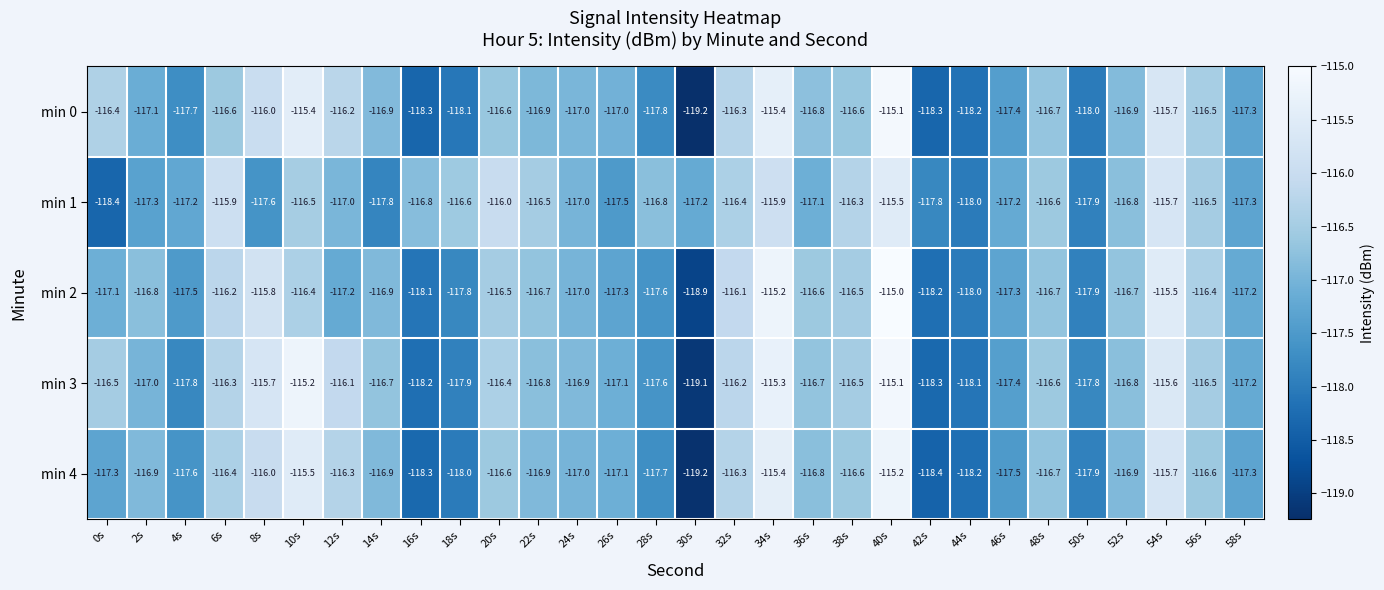

How many distinct data groups are displayed?

5